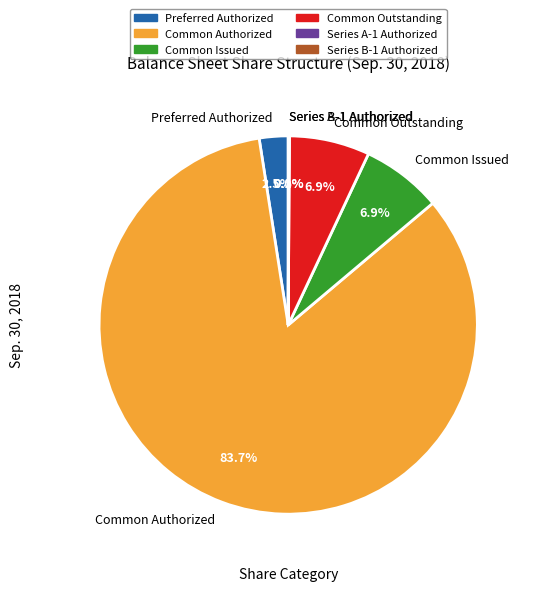

To the nearest percent, what portion does Common Issued represent?

7%